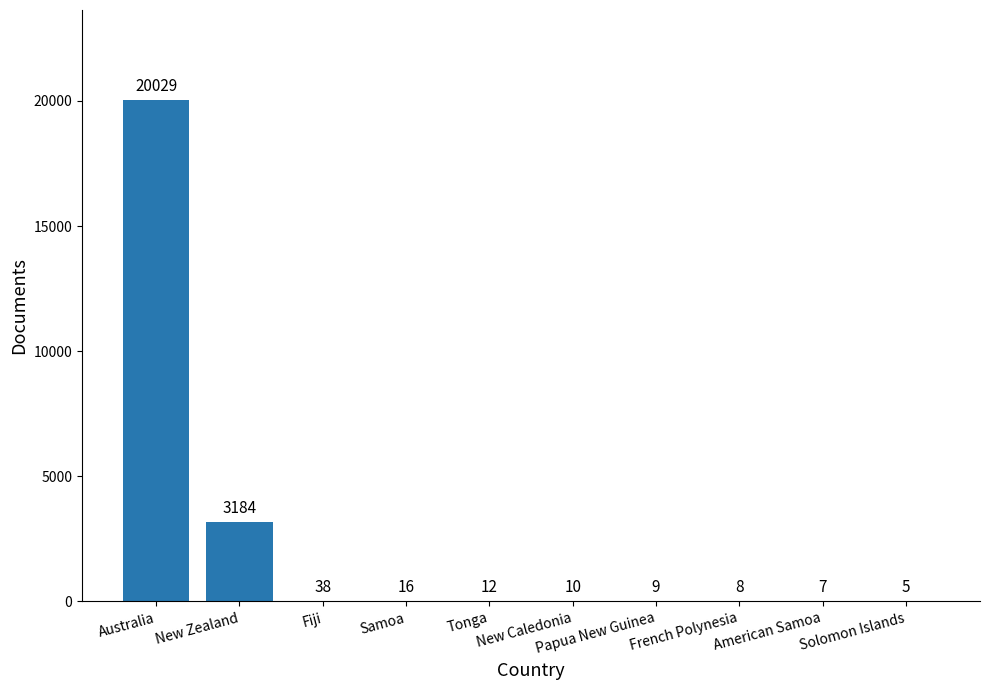

What is the sum of all values?

23318